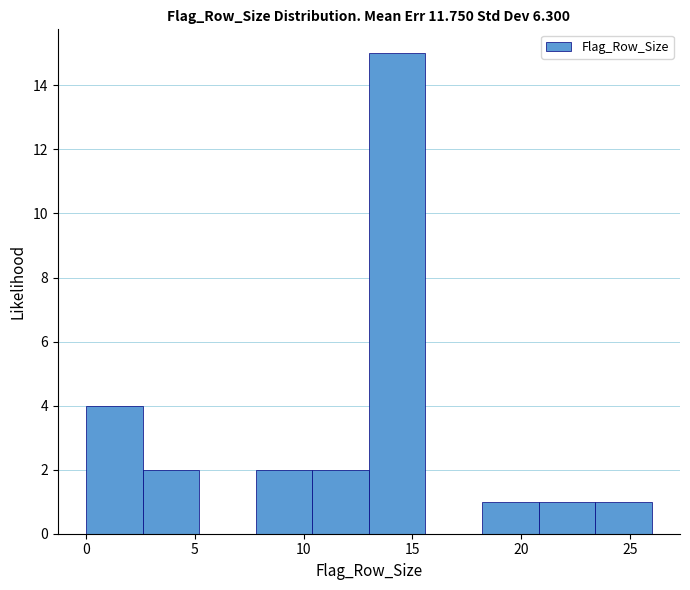

Reading left to right, list every bar in this chart as the range it spans on the x-axis followed by its height. Neither the bar edges nor the heights are printed on the chart, so give them approximately, as read against the axes.

0.0 to 2.6: 4
2.6 to 5.2: 2
5.2 to 7.8: 0
7.8 to 10.4: 2
10.4 to 13.0: 2
13.0 to 15.6: 15
15.6 to 18.2: 0
18.2 to 20.8: 1
20.8 to 23.4: 1
23.4 to 26.0: 1